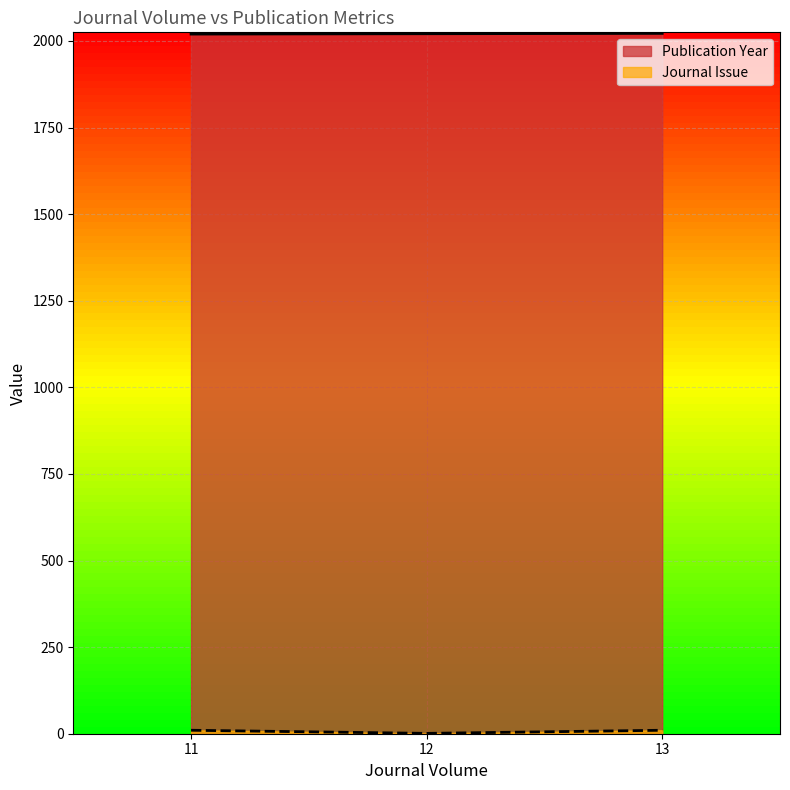

Where is Publication Year nearest to the value 2021?

12